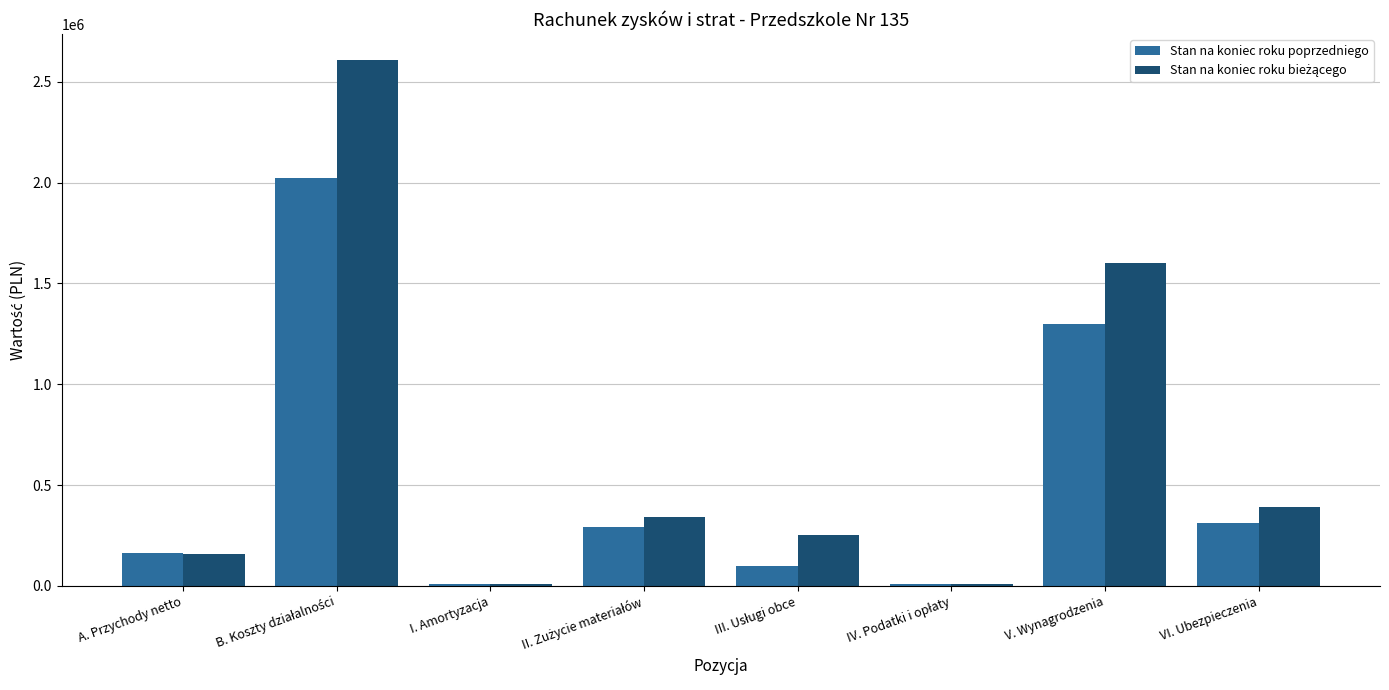

Is it true that Stan na koniec roku poprzedniego equals 130433.9 at VI. Ubezpieczenia?

False